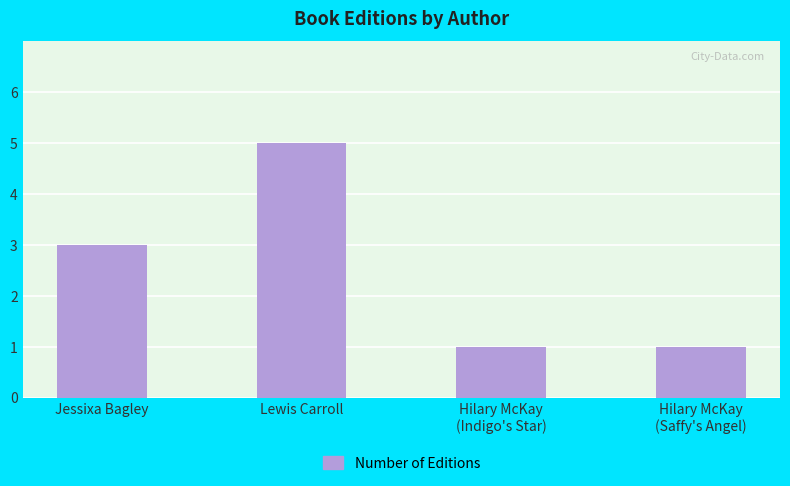

What position from the left is Lewis Carroll?

2